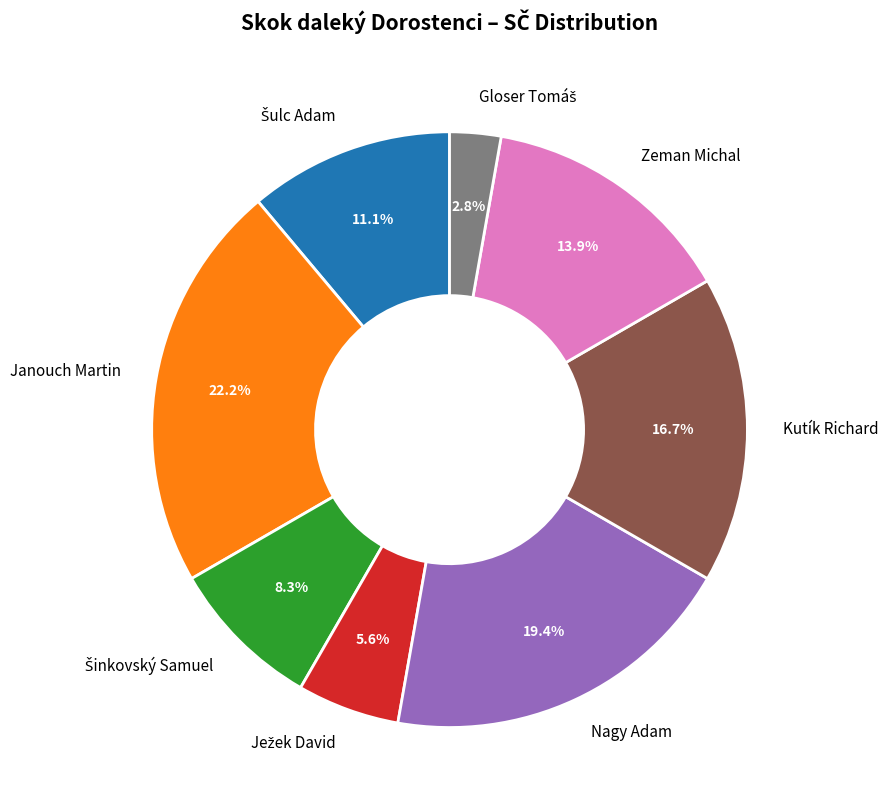

Which slice is the largest?

Janouch Martin